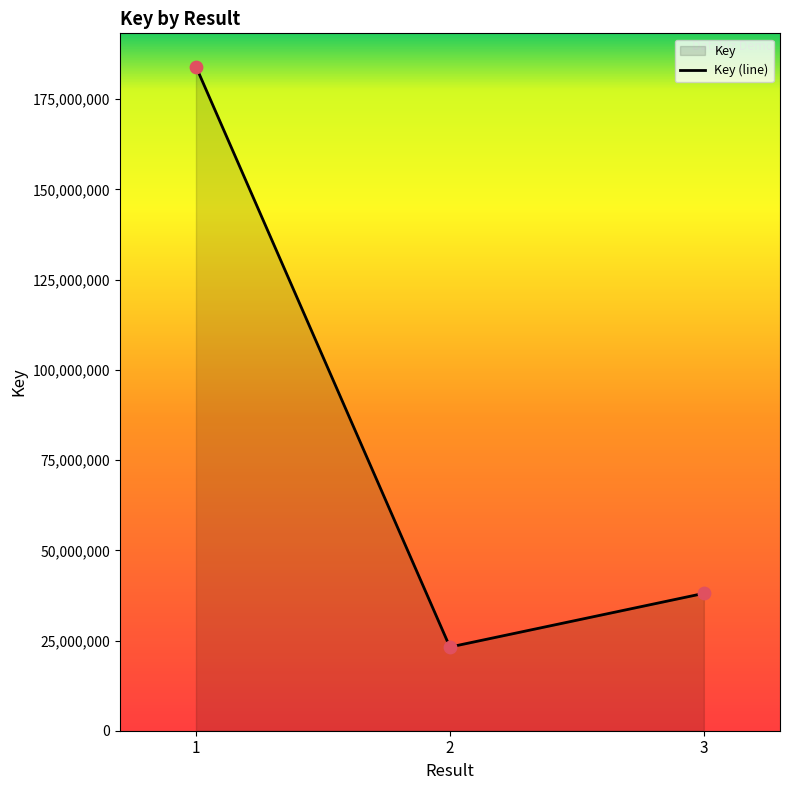

What is the ratio of the value at 1 to the value at 3?

4.8